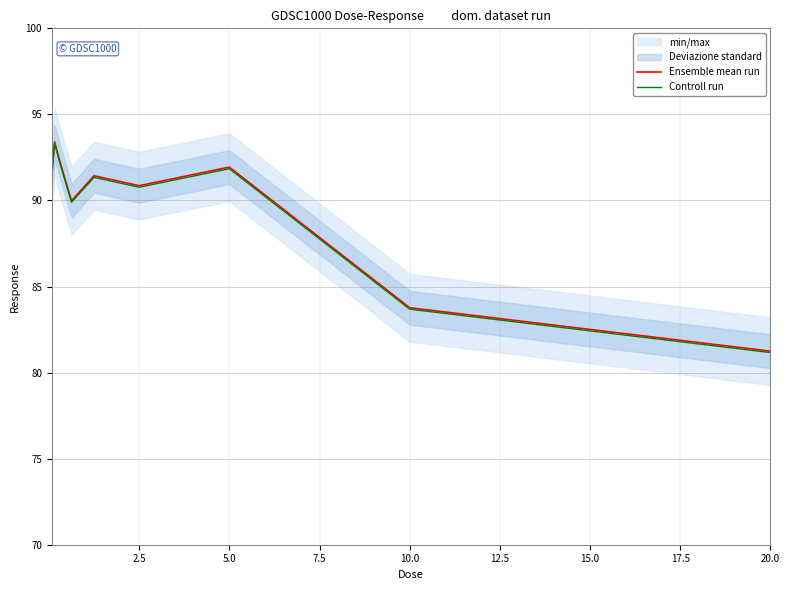

List the series in order of their peak value, lowest first.

Controll run, Ensemble mean run